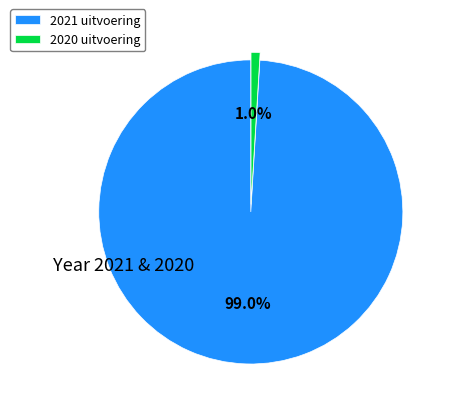

Does any single category account for the majority?

Yes